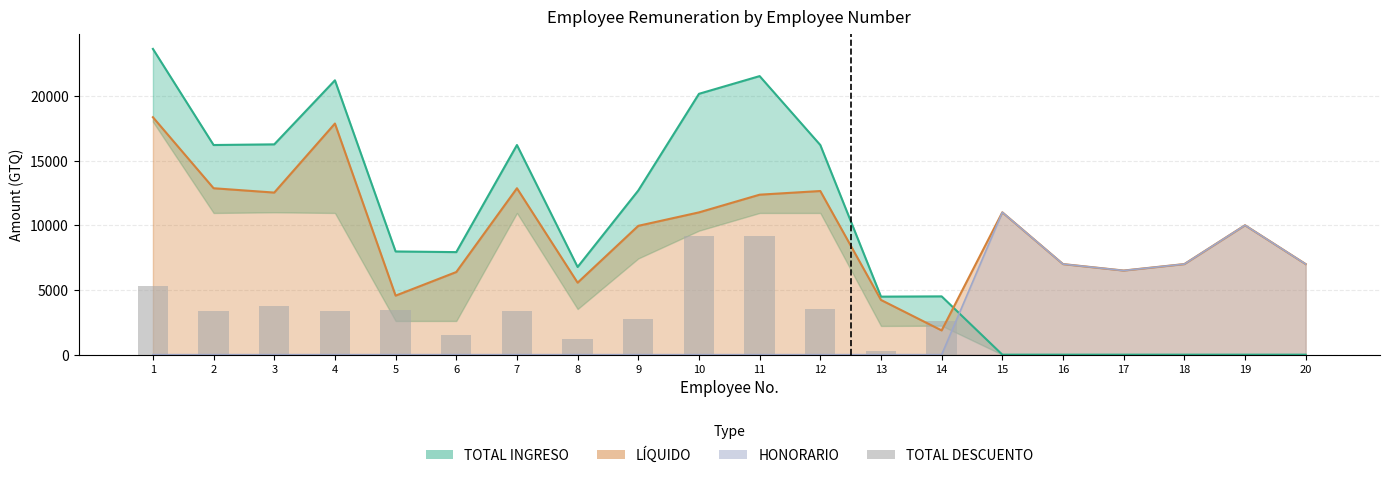

Reading left to right, transcribe all the data shown in this chart.

1=5277.7	2=3339.8	3=3726.0	4=3339.8	5=3412.8	6=1538.7	7=3339.8	8=1213.1	9=2729.9	10=9162.6	11=9162.6	12=3554.3	13=256.4	14=2632.8	15=0.0	16=0.0	17=0.0	18=0.0	19=0.0	20=0.0